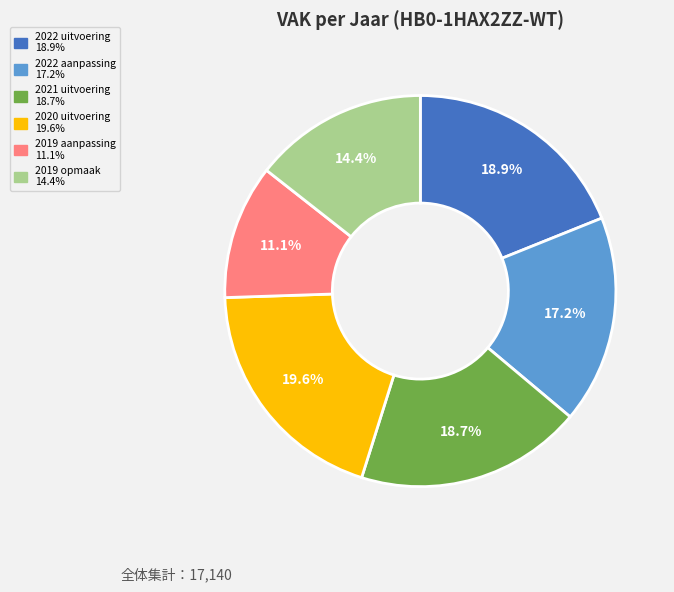

To the nearest percent, what portion does 2020 uitvoering represent?

20%